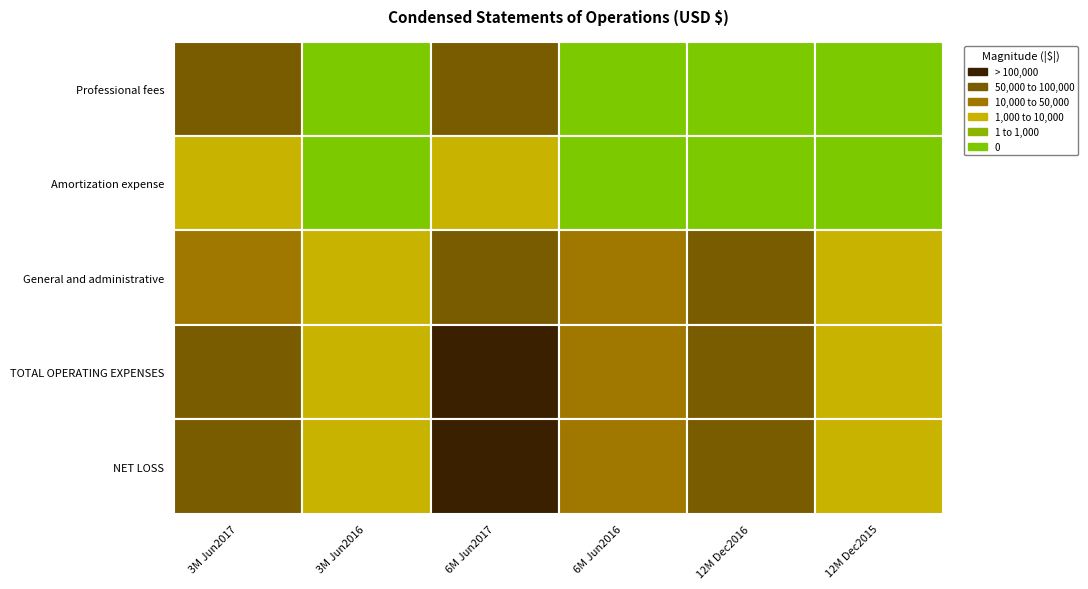

How many series are shown in this chart?

5